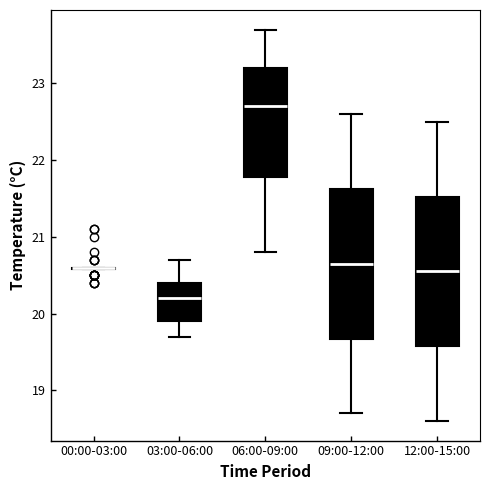

Reading left to right, read every box against the y-axis: the position of its median line, the range the box covers, and the ends of its whiskers. The values are not printed on the chart, so give them approximately, as read against the axis.

00:00-03:00: box collapsed to a line at 20.6, whiskers 20.6 to 20.6
03:00-06:00: median 20.2, box 19.9 to 20.4, whiskers 19.7 to 20.7
06:00-09:00: median 22.7, box 21.8 to 23.2, whiskers 20.8 to 23.7
09:00-12:00: median 20.7, box 19.7 to 21.6, whiskers 18.7 to 22.6
12:00-15:00: median 20.6, box 19.6 to 21.5, whiskers 18.6 to 22.5